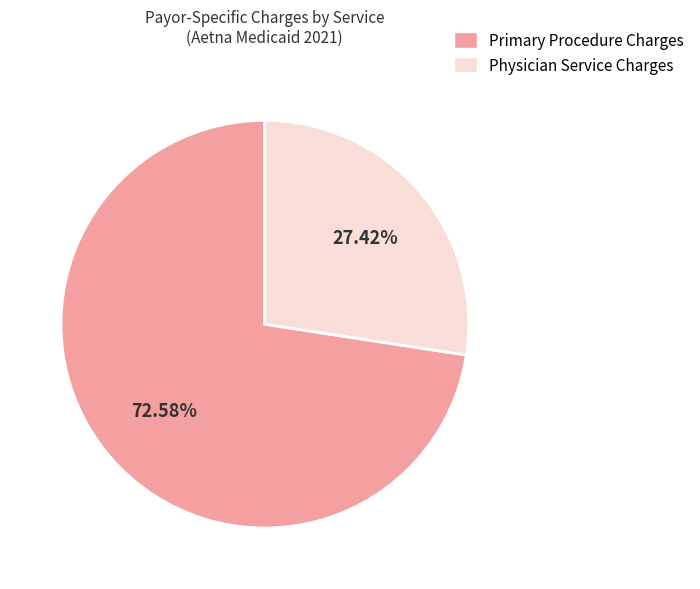

To the nearest percent, what is the average slice percentage?

50%